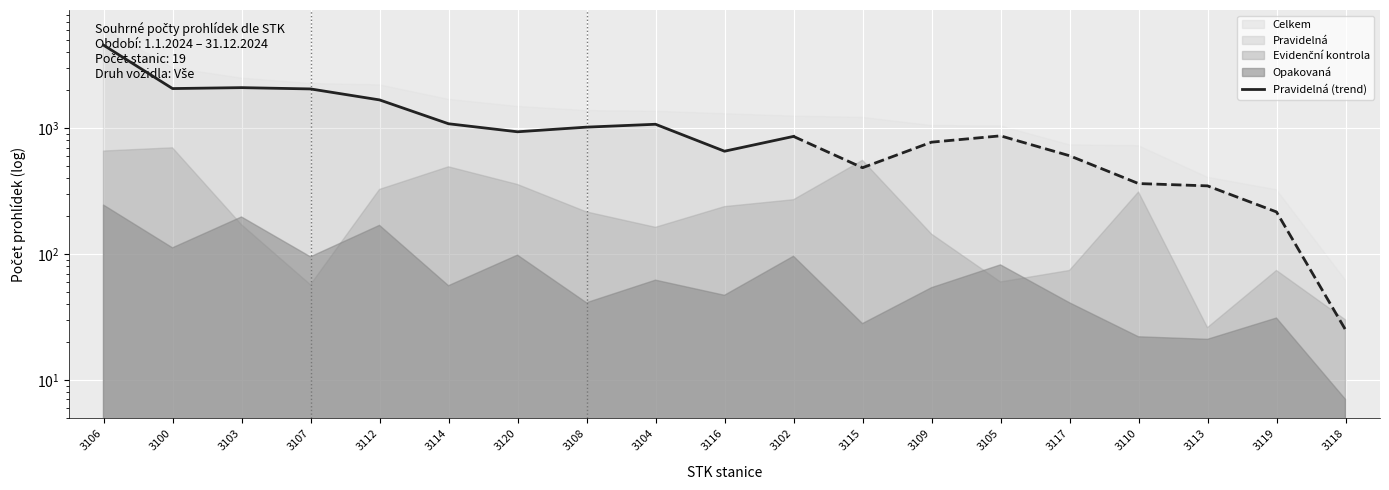

Where is the first local maximum?

3103